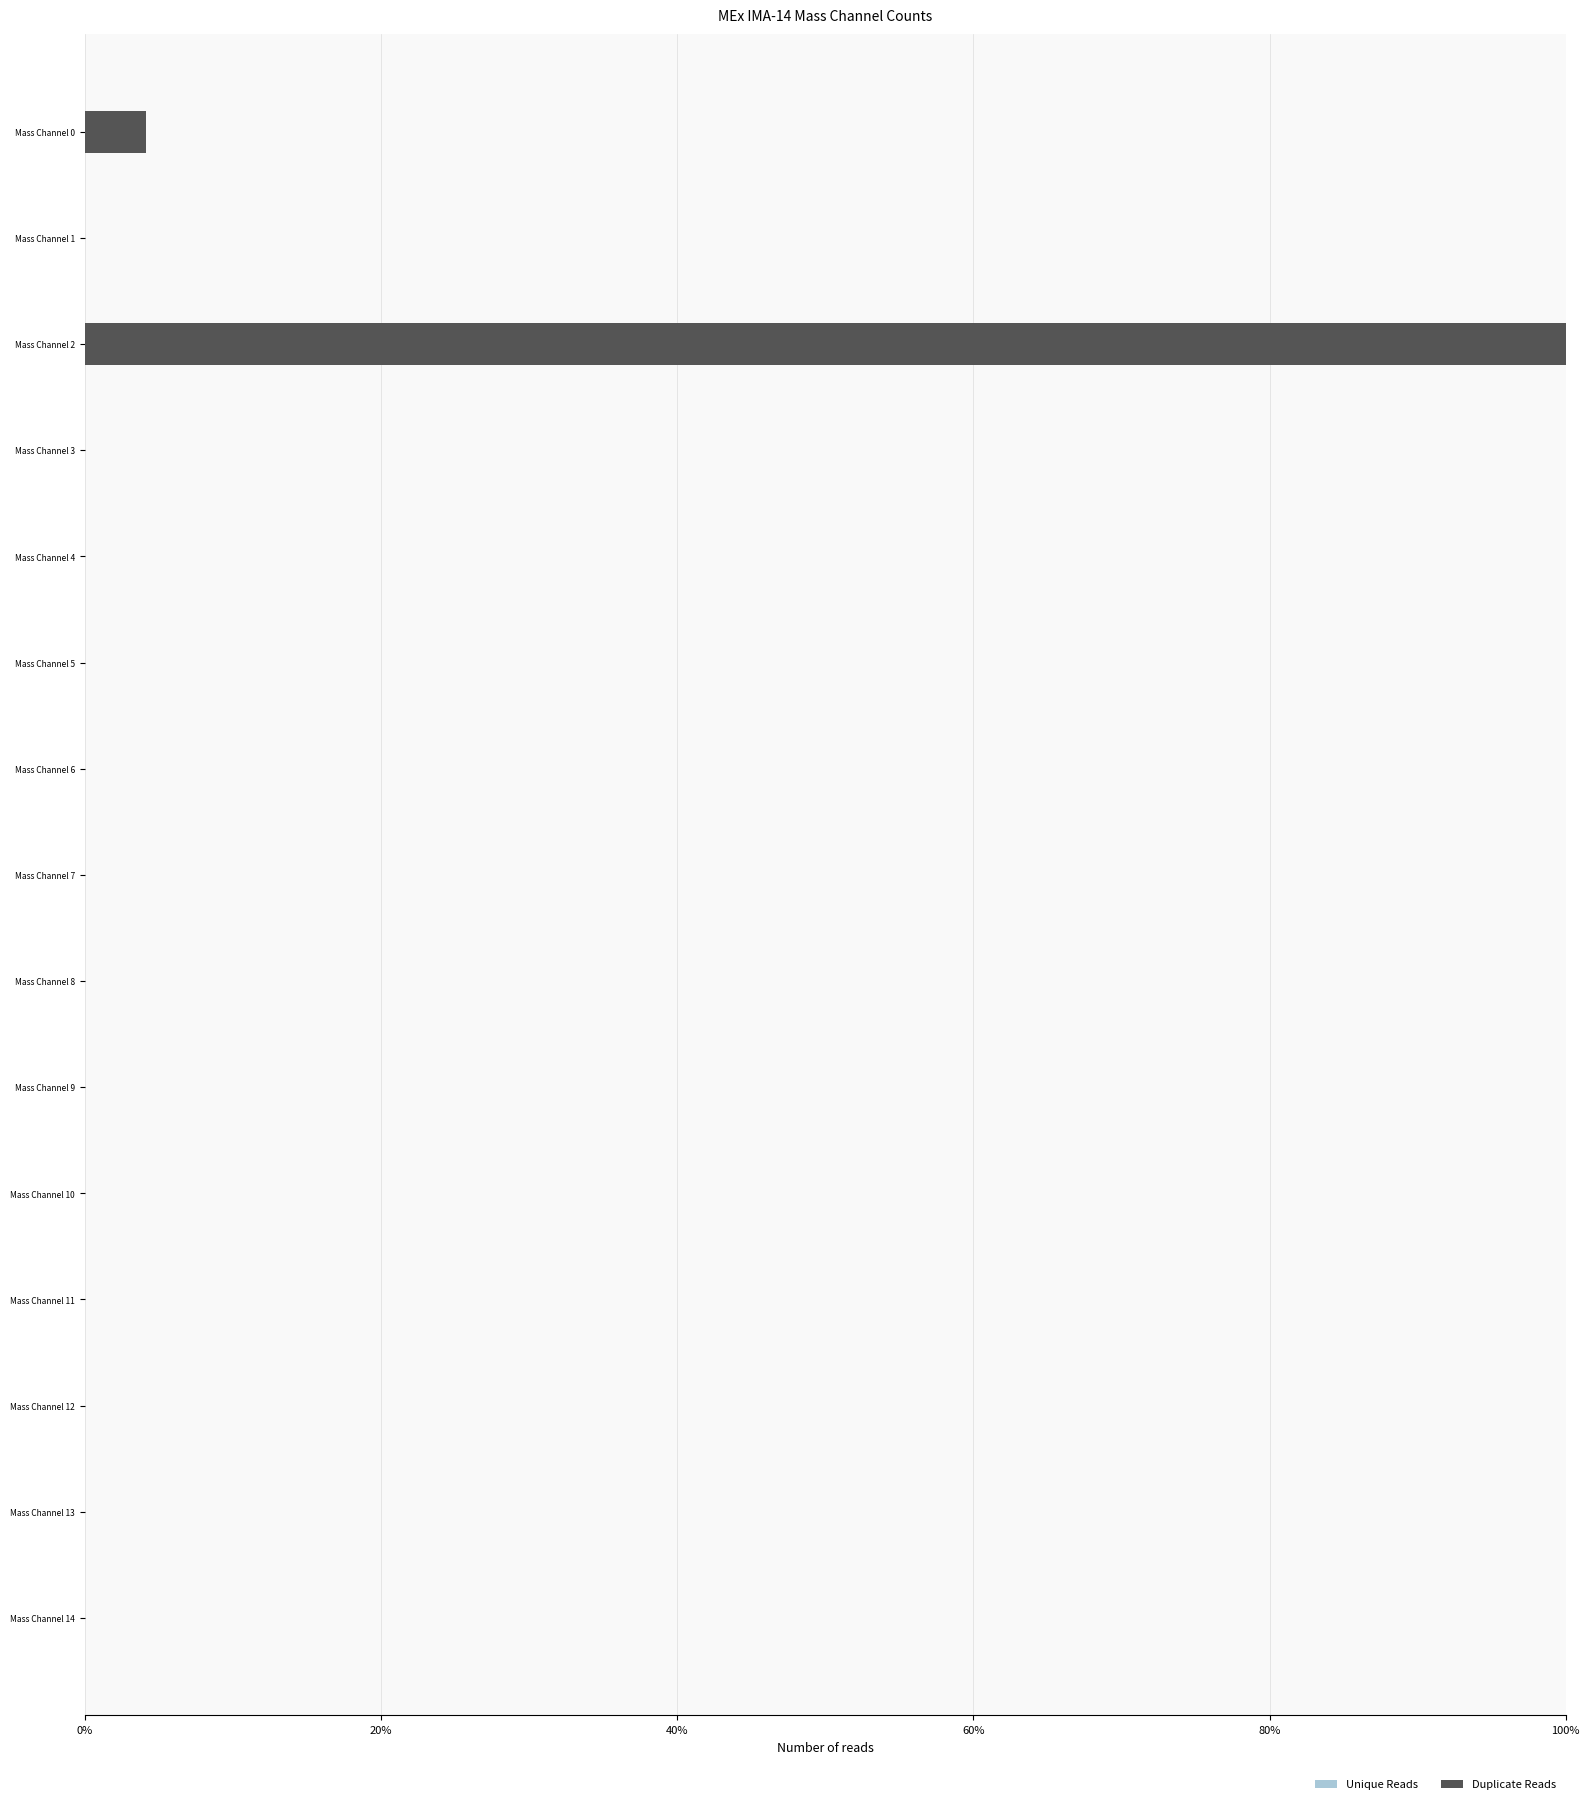

Is it true that the value at Mass Channel 10 is 58.6?

False